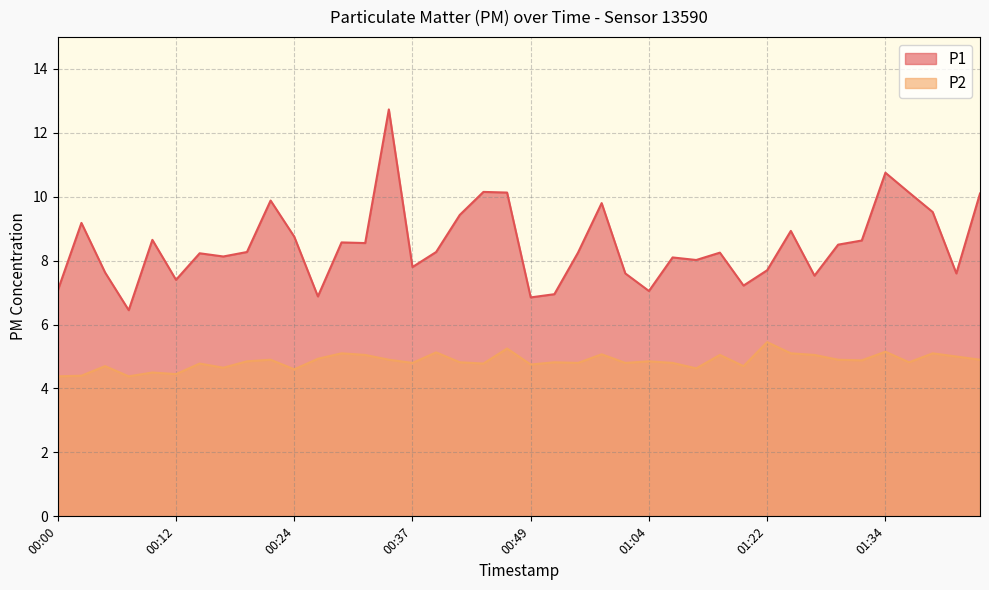

In P2, how many points are higher than both neighbors (excluding endpoints)?

14